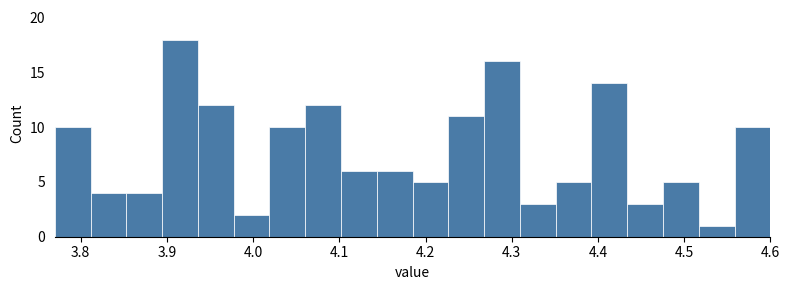

How tall is the bar that spans 4.19 to 4.23 on the x-axis? Neither the bar edges nor the heights are printed on the chart, so give them approximately, as read against the axes.

5